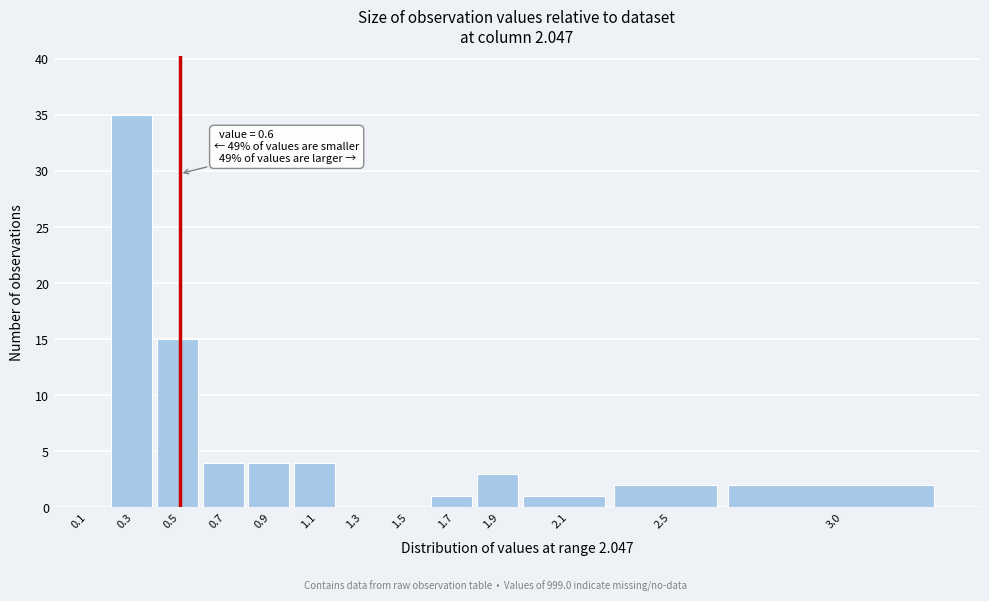

Reading left to right, what are all the values shown in this chart?

0.1=0	0.3=35	0.5=15	0.7=4	0.9=4	1.1=4	1.3=0	1.5=0	1.7=1	1.9=3	2.1=1	2.5=2	3.0=2